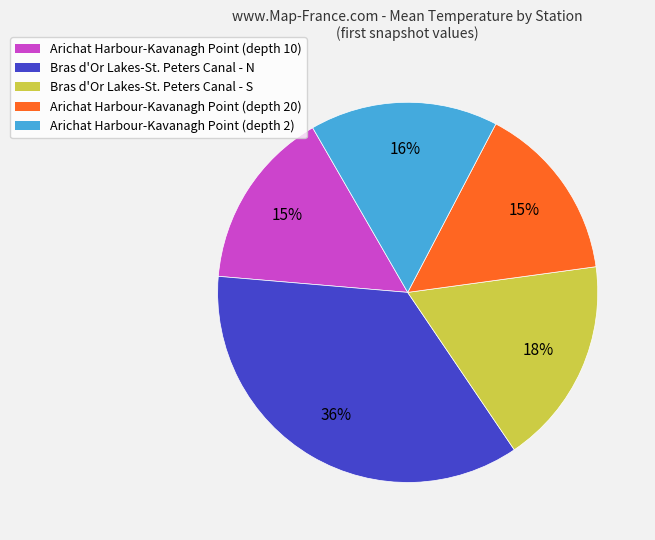

How many slices are in this pie chart?

5